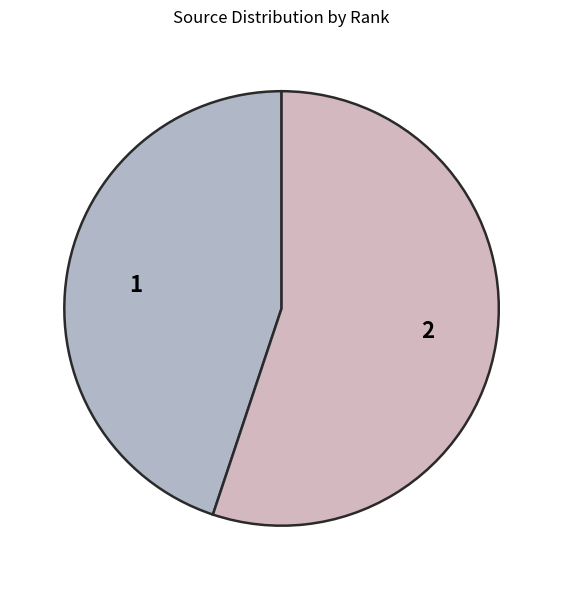

What is the ratio of the value at 2 to the value at 1?

1.2